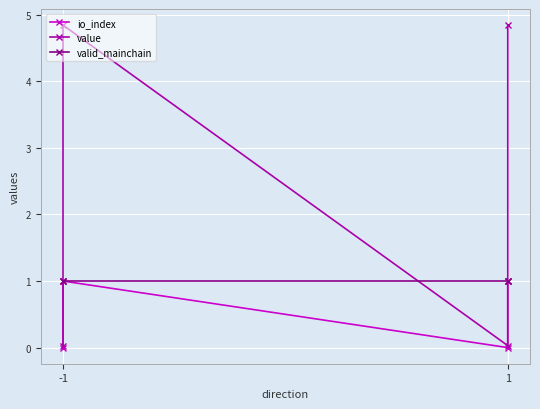

How many interior local valleys does the io_index series have?

1